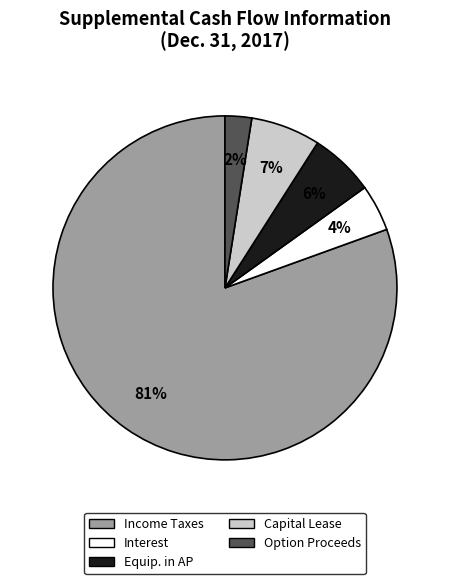

What is the majority slice?

Income Taxes